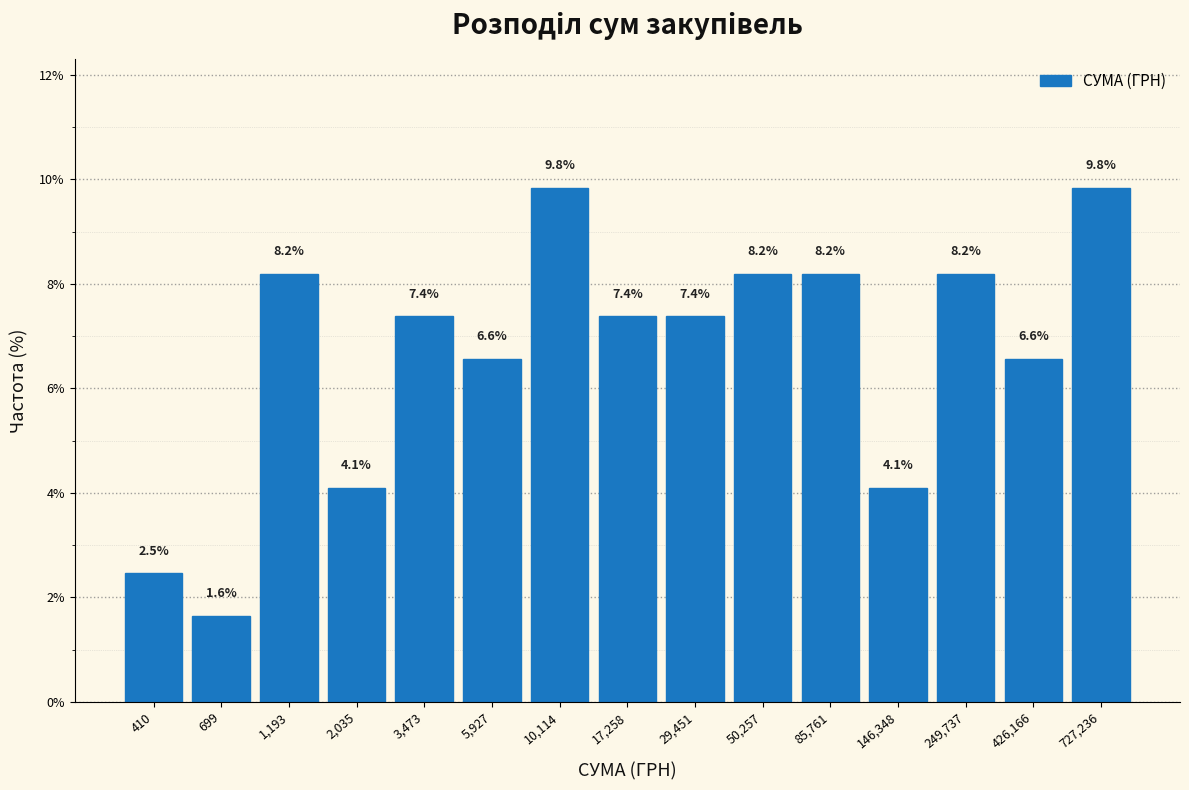

Reading left to right, what are all the values shown in this chart?

2.5	1.6	8.2	4.1	7.4	6.6	9.8	7.4	7.4	8.2	8.2	4.1	8.2	6.6	9.8